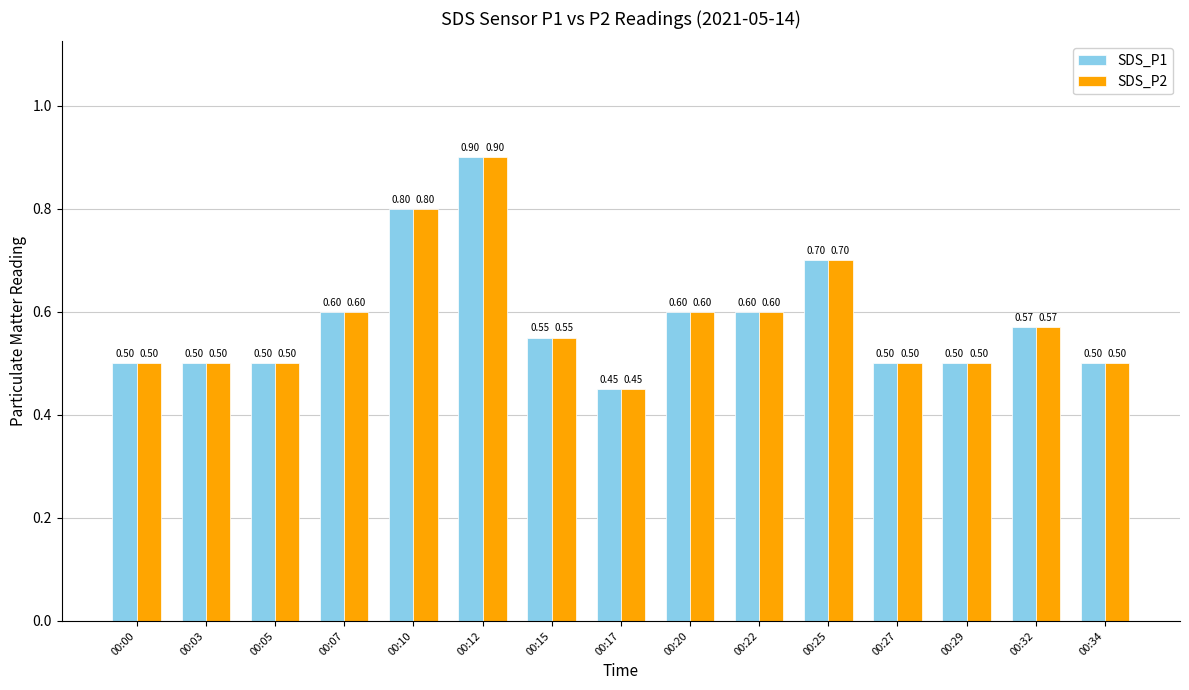

At which category does the chart reach its peak across all series?

00:12